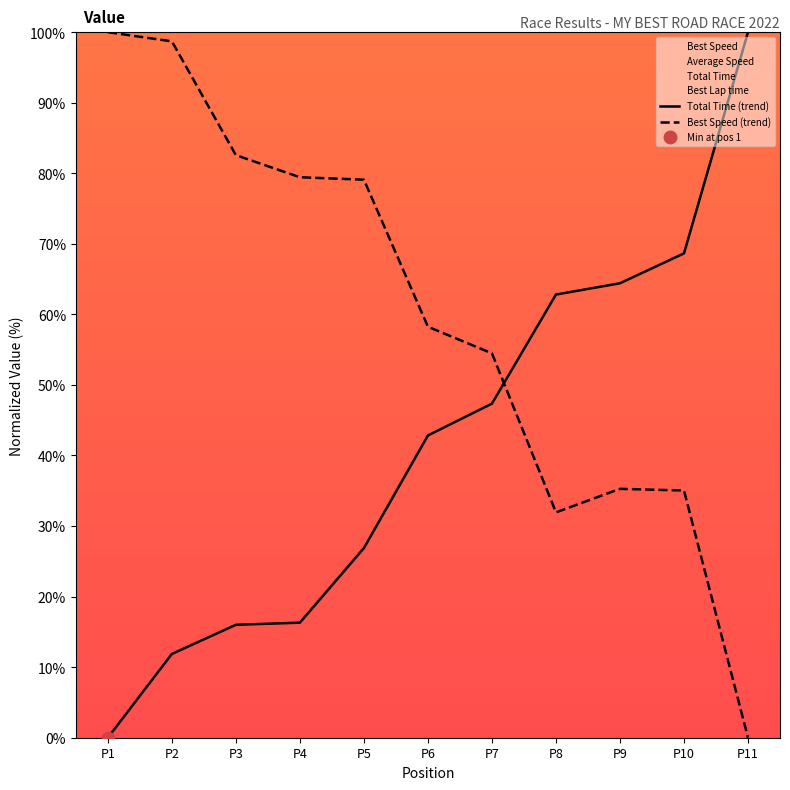

List the series in order of their peak value, lowest first.

Best Speed (trend), Total Time (trend)